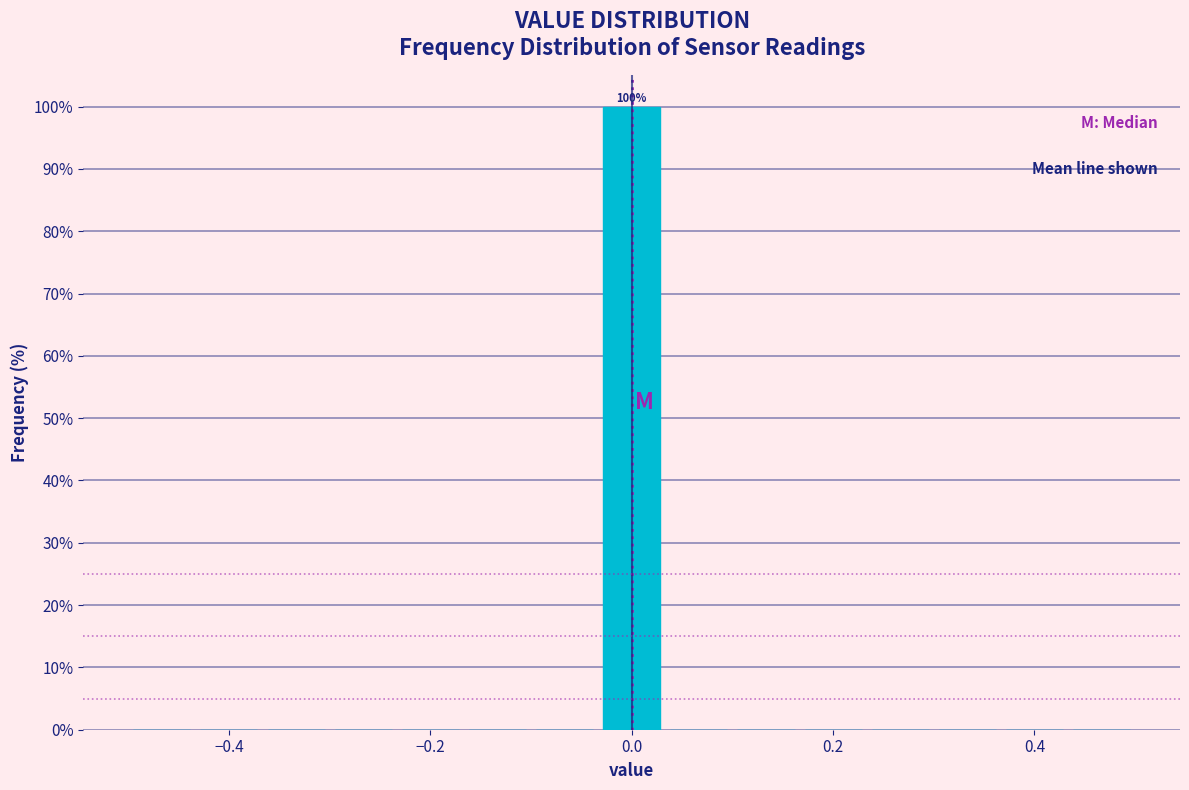

Read against the x-axis, roughly where is the centre of the tallest bar?

0.00